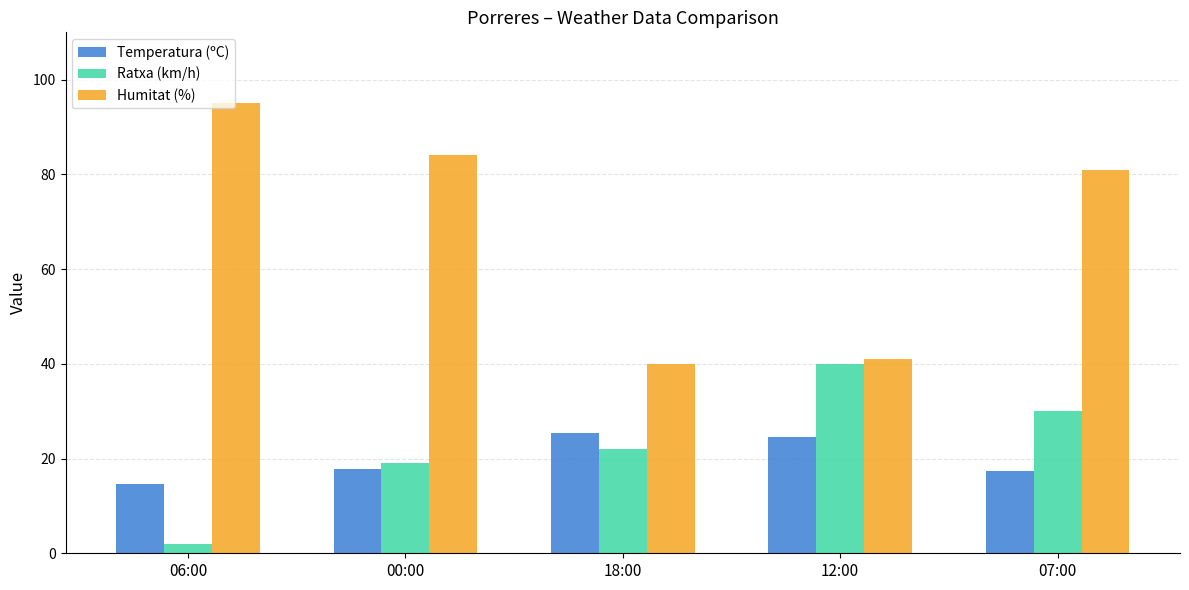

What are all the series names shown in the legend?

Temperatura (ºC), Ratxa (km/h), Humitat (%)